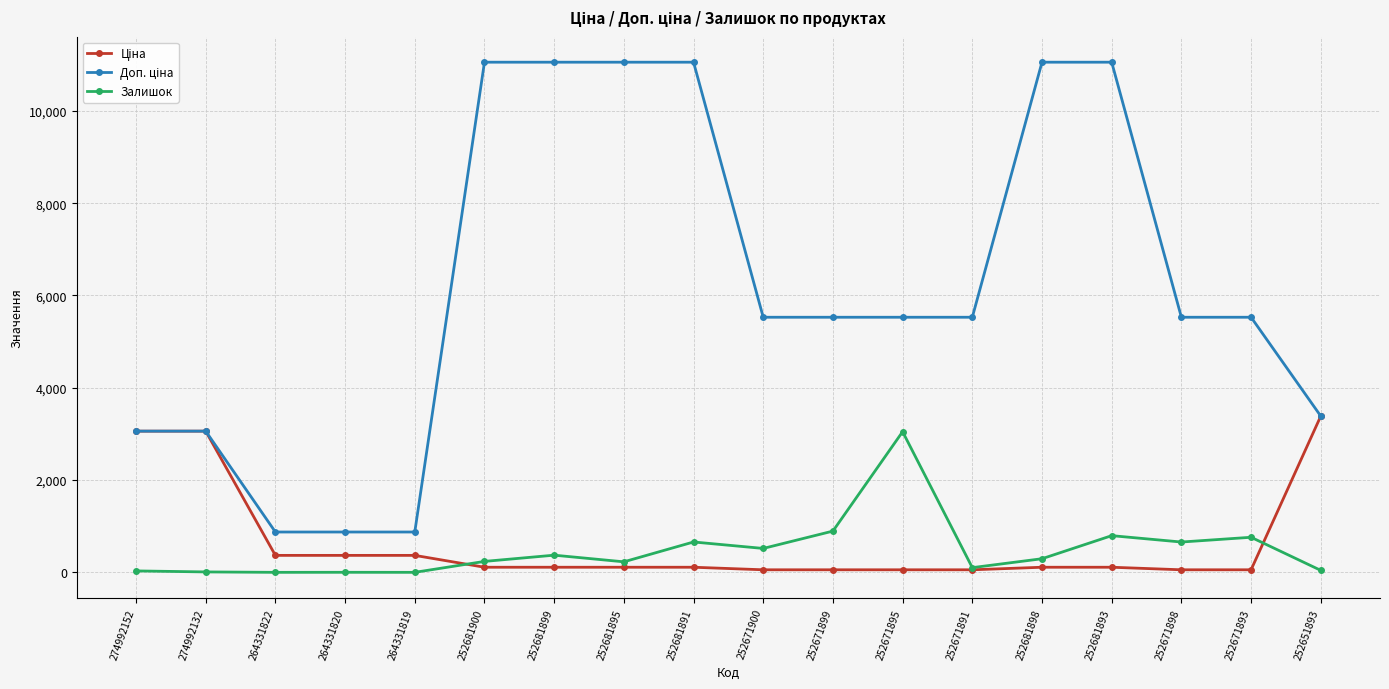

The Залишок series shows 43.0 at 252651893. True or false?

True